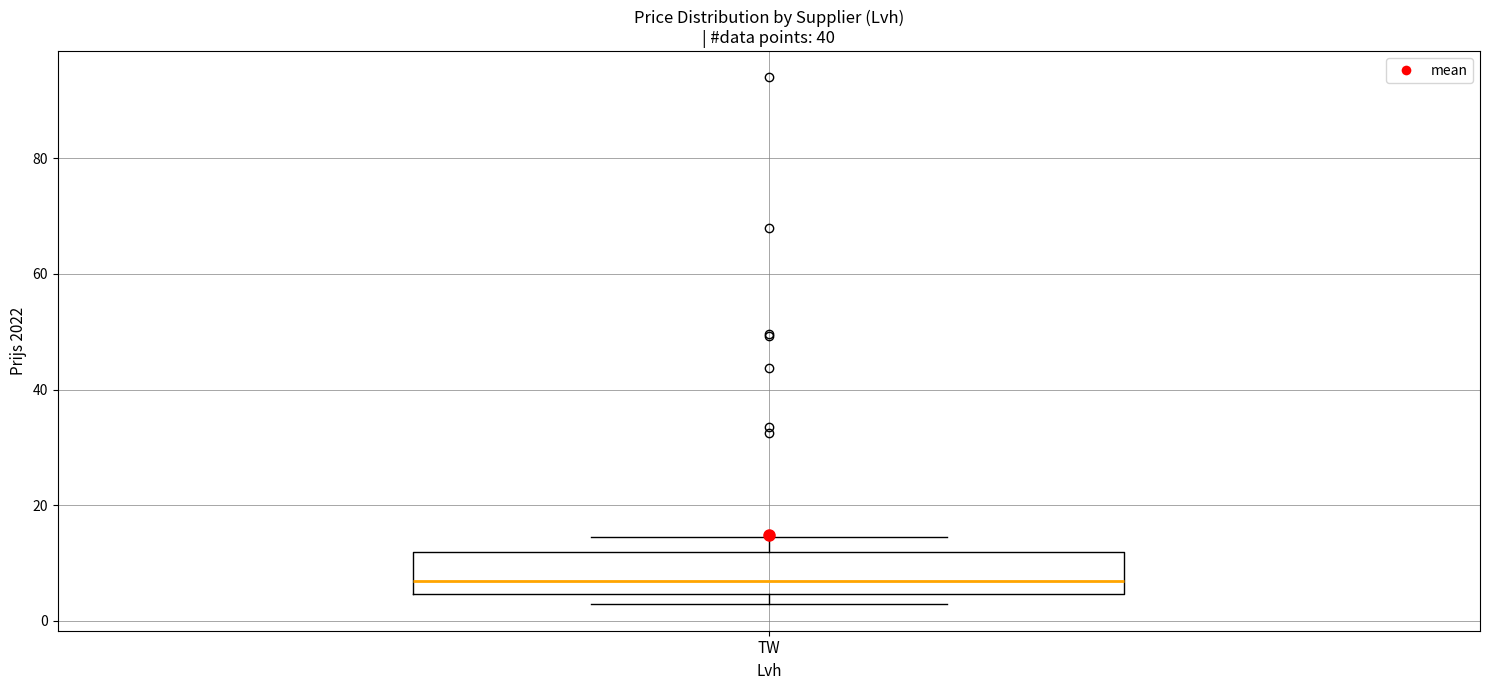

Transcribe this box plot: give where the median line is, the range the box spans, and where the two whiskers end, as read against the y-axis. The values are not printed on the chart, so give them approximately, as read against the axis.

median 6, box 4 to 12, whiskers 2 to 14